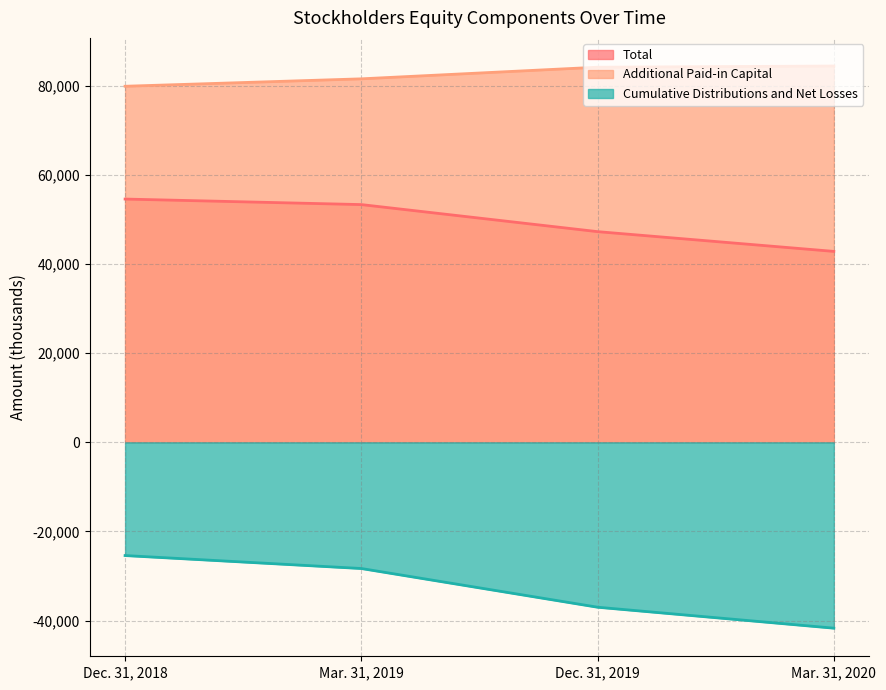

What is the difference between the highest and lowest values at Dec. 31, 2018?

105320